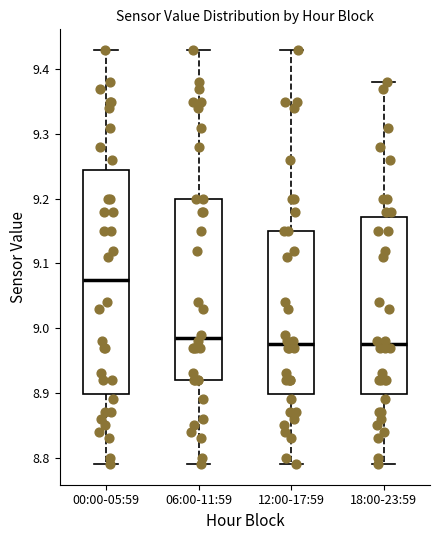

Where does the median line of the box for 12:00-17:59 sit on the y-axis? The values are not printed on the chart, so give them approximately, as read against the axis.

8.98